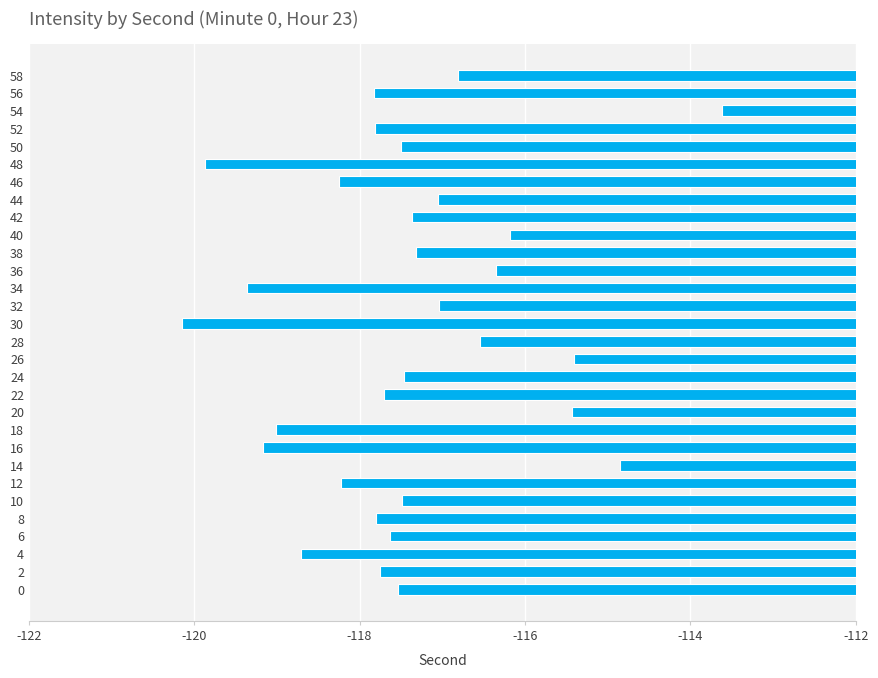

Reading bottom to top, list all the values displayed in this chart.

-117.5	-117.8	-118.7	-117.6	-117.8	-117.5	-118.2	-114.9	-119.2	-119.0	-115.4	-117.7	-117.5	-115.4	-116.5	-120.1	-117.0	-119.4	-116.4	-117.3	-116.2	-117.4	-117.0	-118.2	-119.9	-117.5	-117.8	-113.6	-117.8	-116.8